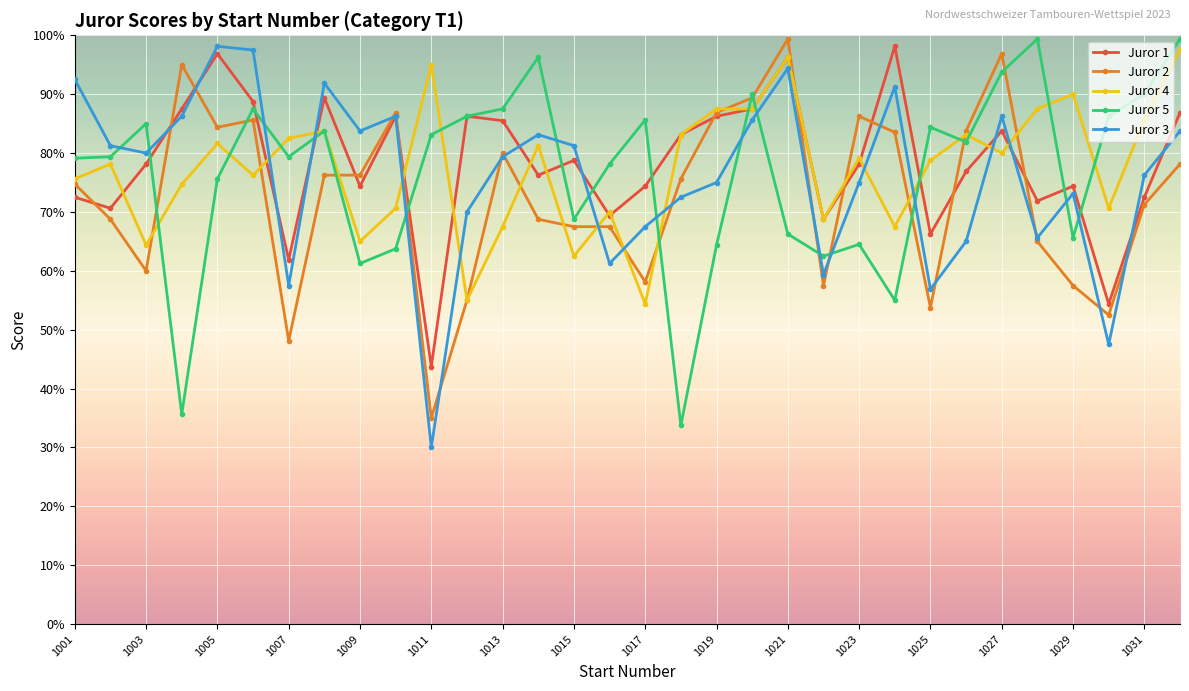

Reading right to left, extract all data points from this chart.

Juror 1: 8.7	7.2	5.4	7.4	7.2	8.4	7.7	6.6	9.8	7.8	6.9	9.6	8.8	8.6	8.3	7.4	6.9	7.9	7.6	8.6	8.6	4.4	8.6	7.4	8.9	6.2	8.9	9.7	8.8	7.8	7.1	7.2
Juror 2: 7.8	7.1	5.2	5.8	6.5	9.7	8.4	5.4	8.4	8.6	5.8	9.9	8.9	8.7	7.6	5.8	6.8	6.8	6.9	8.0	5.5	3.5	8.7	7.6	7.6	4.8	8.6	8.4	9.5	6.0	6.9	7.5
Juror 4: 9.8	8.6	7.1	9.0	8.8	8.0	8.3	7.9	6.8	7.9	6.9	9.6	8.8	8.8	8.3	5.4	7.0	6.2	8.1	6.8	5.5	9.5	7.1	6.5	8.4	8.2	7.6	8.2	7.5	6.4	7.8	7.6
Juror 5: 9.9	9.0	8.6	6.6	9.9	9.4	8.2	8.4	5.5	6.5	6.2	6.6	9.0	6.4	3.4	8.6	7.8	6.9	9.6	8.8	8.6	8.3	6.4	6.1	8.4	7.9	8.8	7.6	3.6	8.5	7.9	7.9
Juror 3: 8.4	7.6	4.8	7.3	6.6	8.6	6.5	5.7	9.1	7.5	5.9	9.4	8.6	7.5	7.2	6.8	6.1	8.1	8.3	7.9	7.0	3.0	8.6	8.4	9.2	5.8	9.8	9.8	8.6	8.0	8.1	9.2